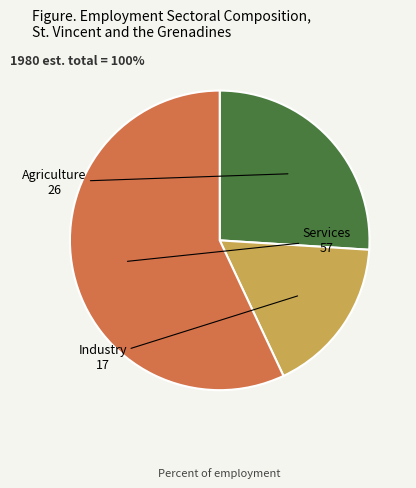

Which slice is the smallest?

Industry